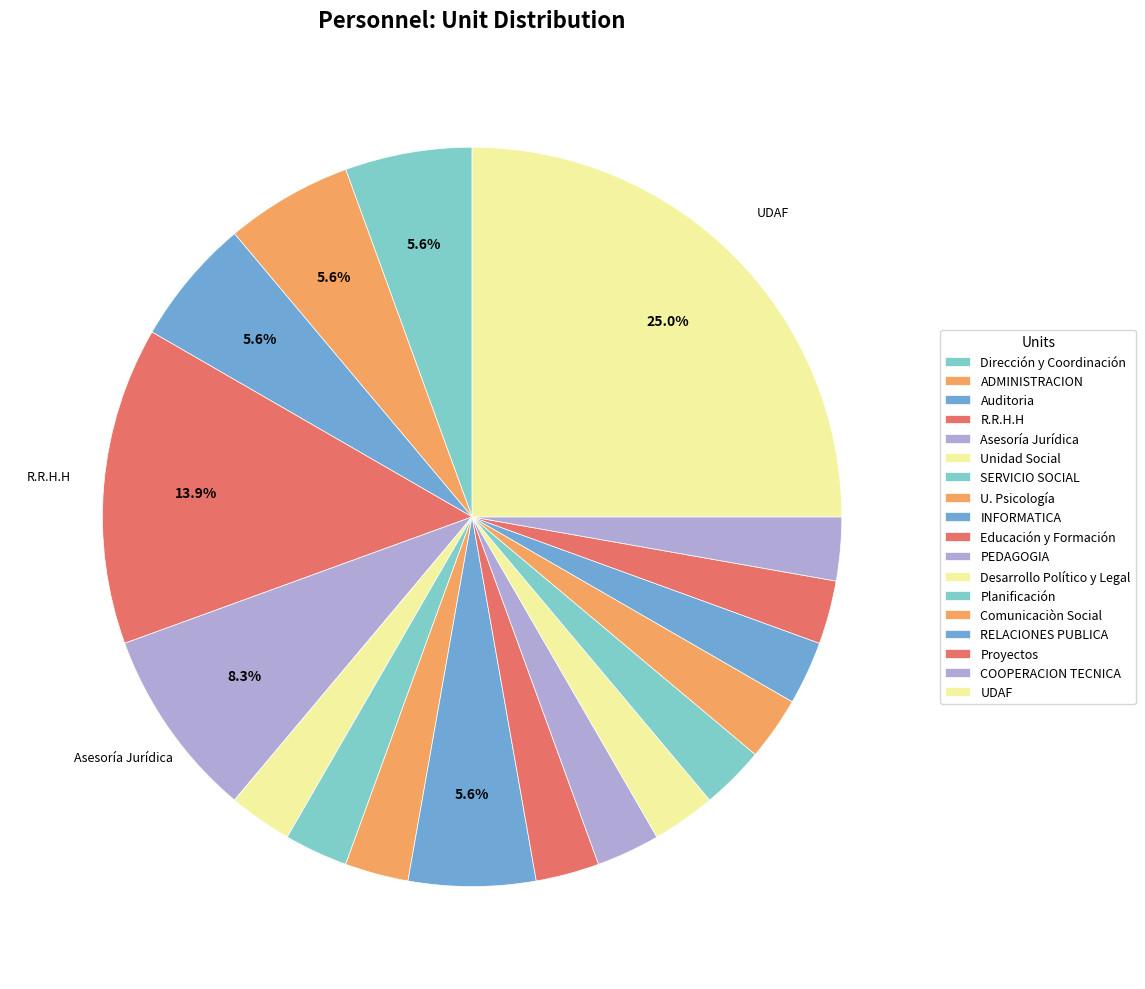

Is there any slice that represents more than half of the pie?

No